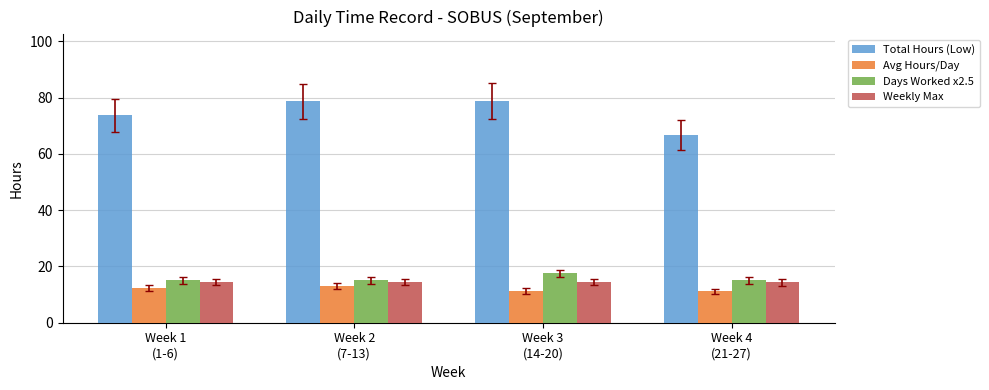

What is the sum of the Avg Hours/Day values at Week 2
(7-13) and Week 4
(21-27)?

24.2